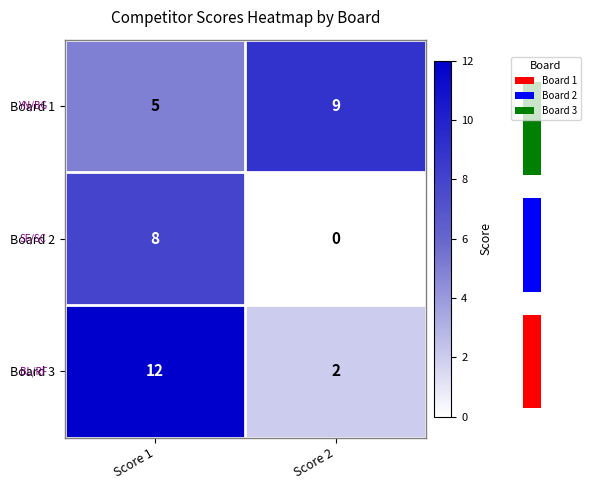

What is the difference between the Board 3 values at Score 2 and Score 1?

10